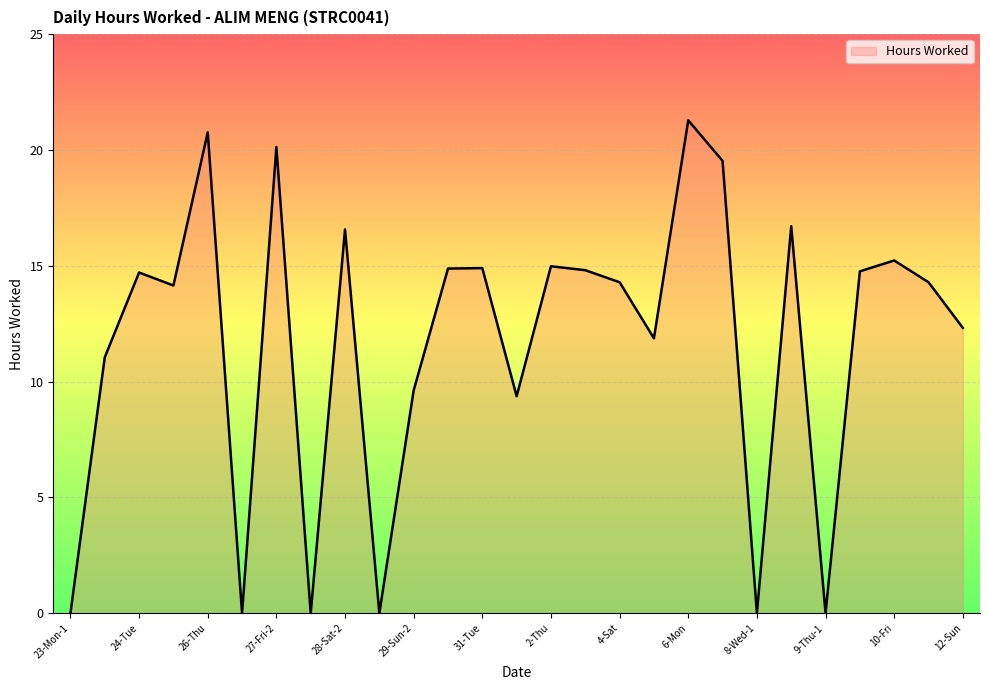

What is the maximum value shown in the chart?

21.3